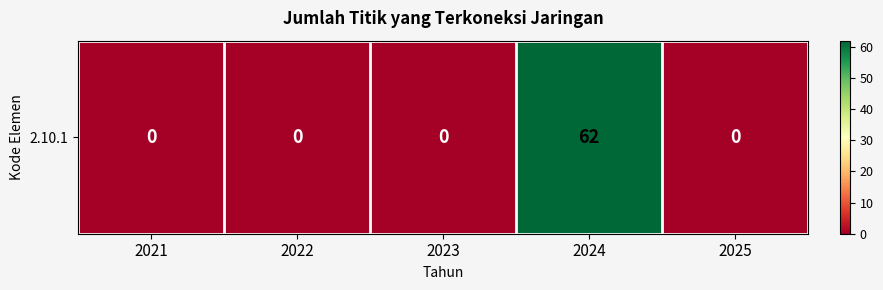

What is the change in value from 2023 to 2024?

+62